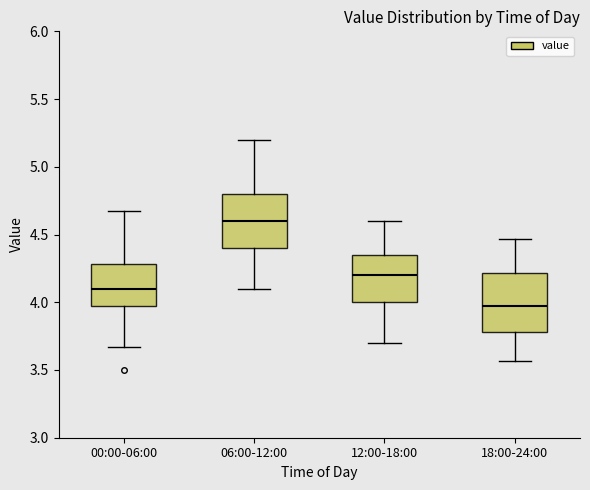

Reading left to right, read every box against the y-axis: the position of its median line, the range the box covers, and the ends of its whiskers. The values are not printed on the chart, so give them approximately, as read against the axis.

00:00-06:00: median 4.10, box 3.95 to 4.30, whiskers 3.65 to 4.65
06:00-12:00: median 4.60, box 4.40 to 4.80, whiskers 4.10 to 5.20
12:00-18:00: median 4.20, box 4.00 to 4.35, whiskers 3.70 to 4.60
18:00-24:00: median 3.95, box 3.80 to 4.20, whiskers 3.55 to 4.45